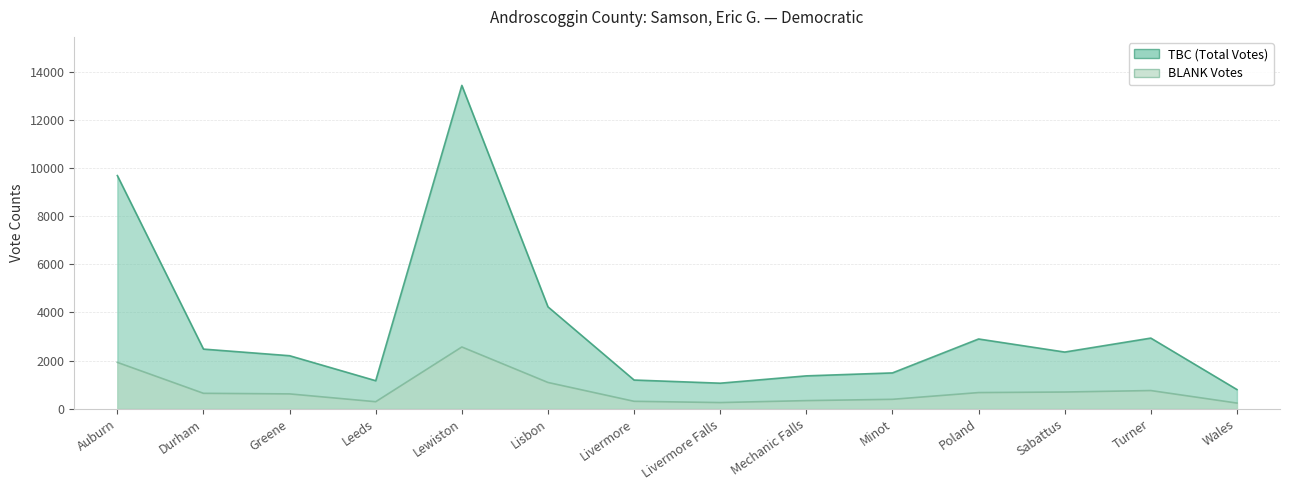

What is the label of the 3rd point from the left?

Greene